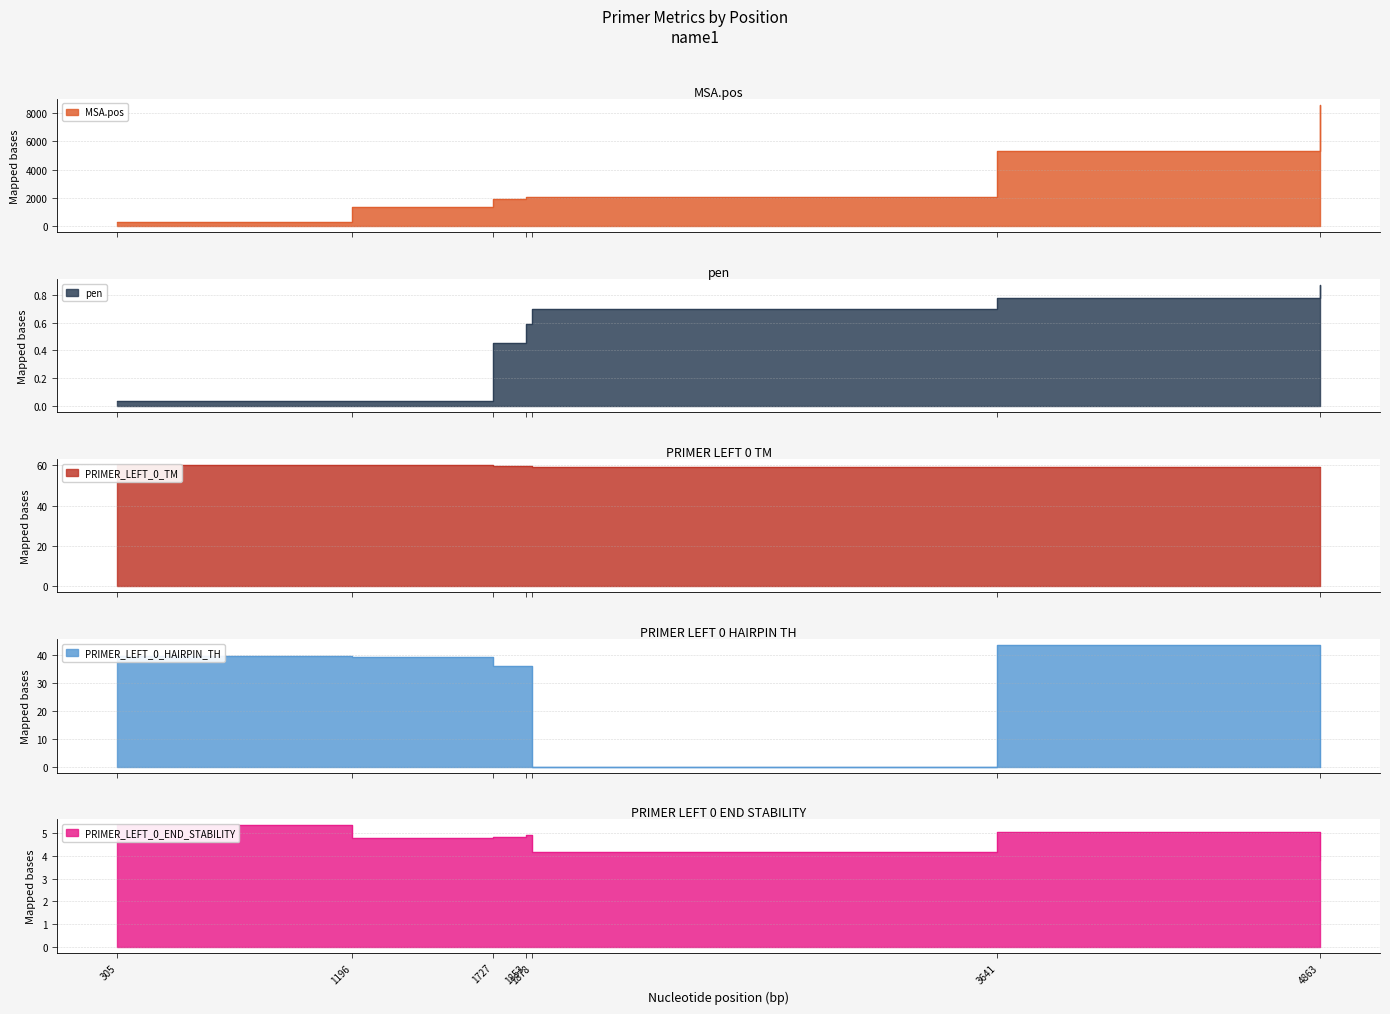

True or false: MSA.pos and PRIMER_LEFT_0_END_STABILITY intersect in this chart.

False